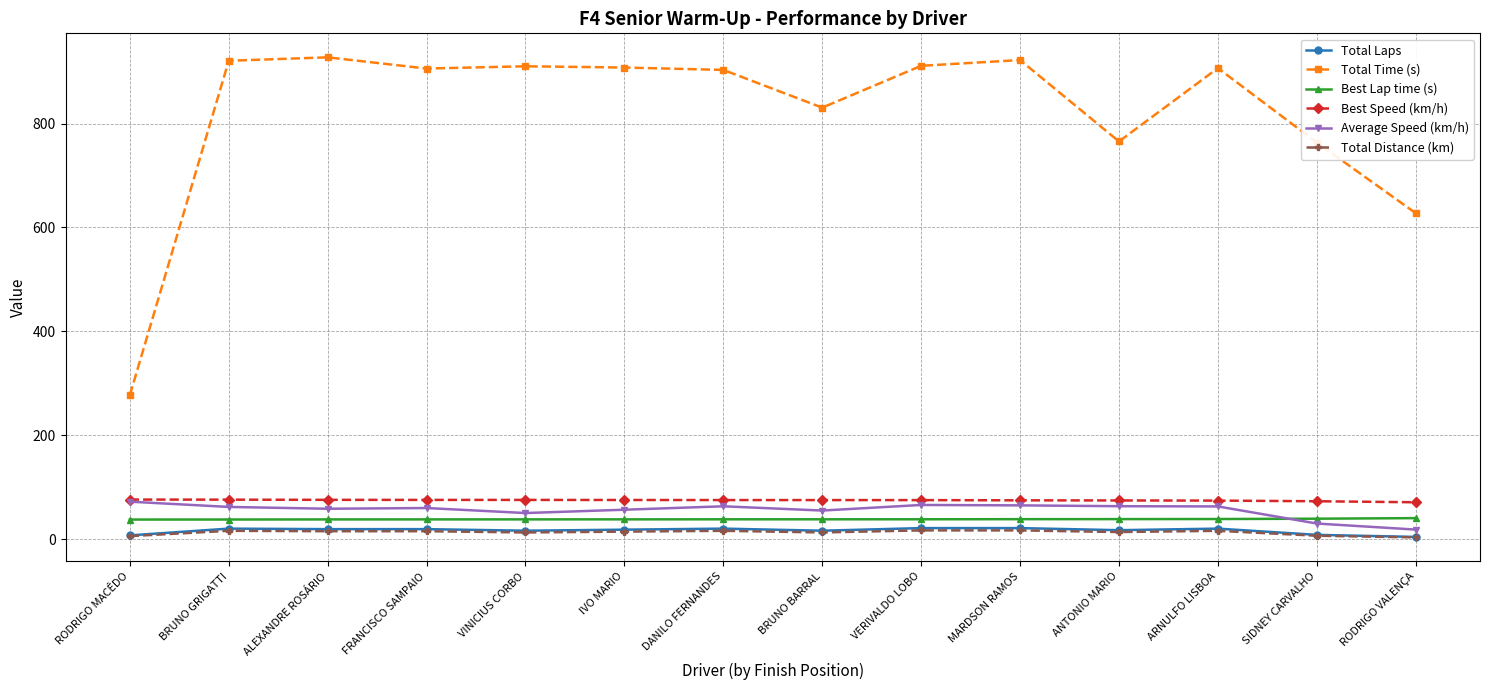

True or false: Total Laps has more than 1 points higher than both neighbors.

True